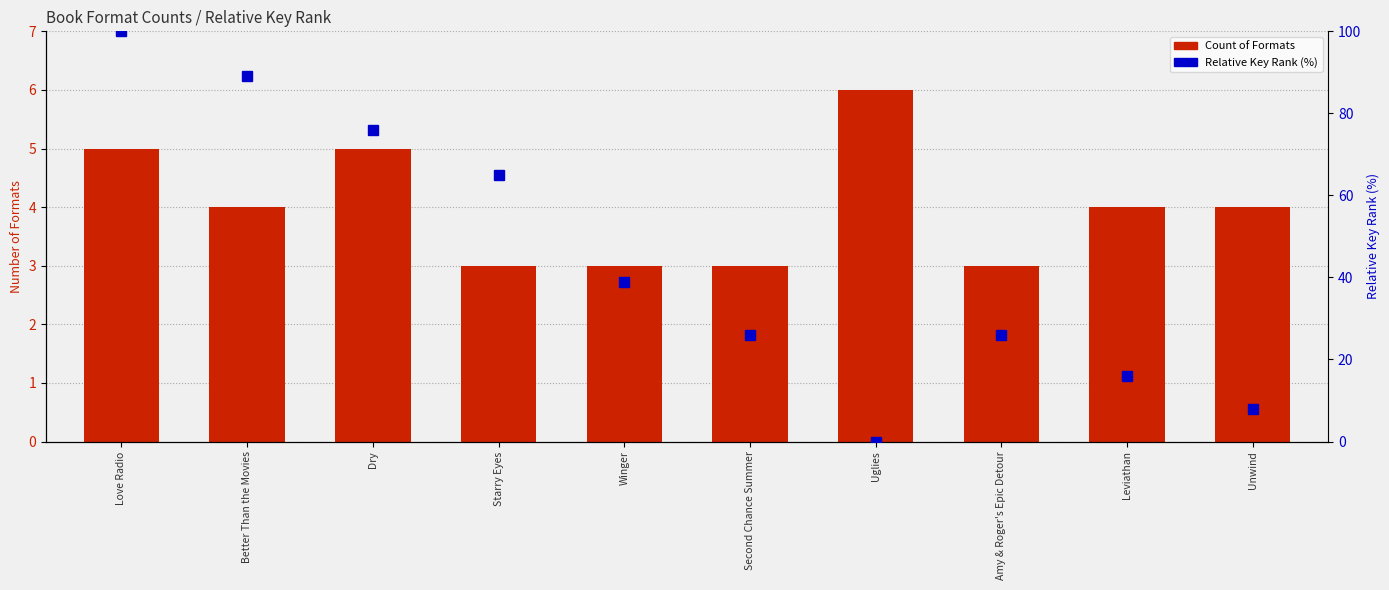

Is it true that Relative Key Rank (%) equals 65 at Starry Eyes?

True